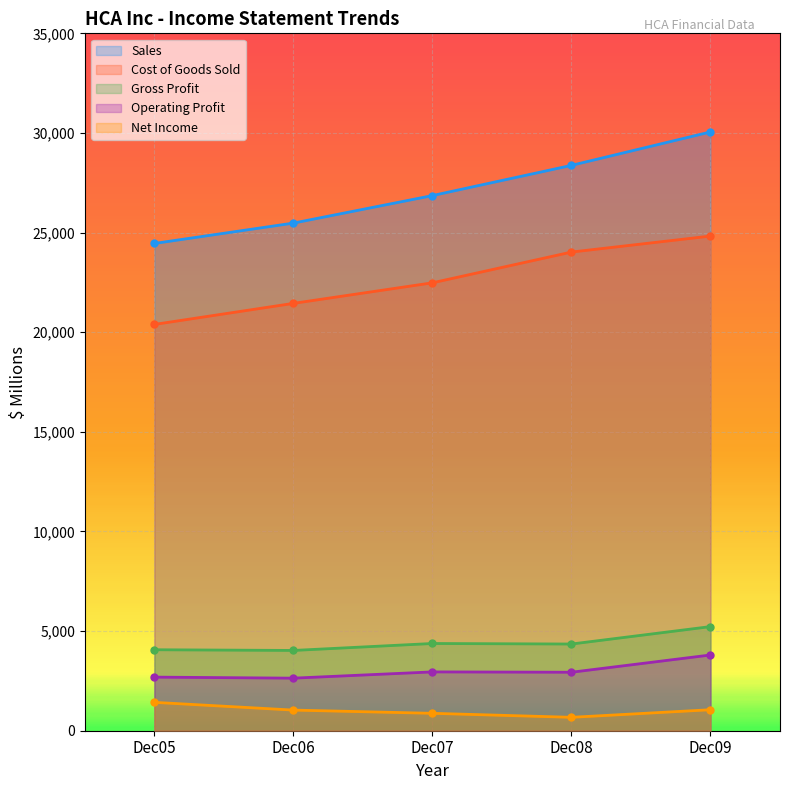

At which category does the chart reach its peak across all series?

Dec09